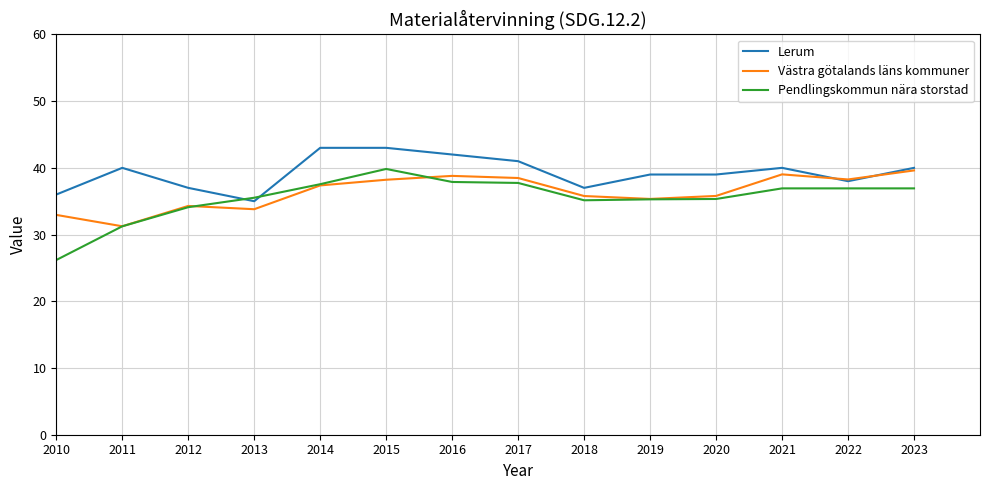

At which category does the chart reach its minimum across all series?

2010